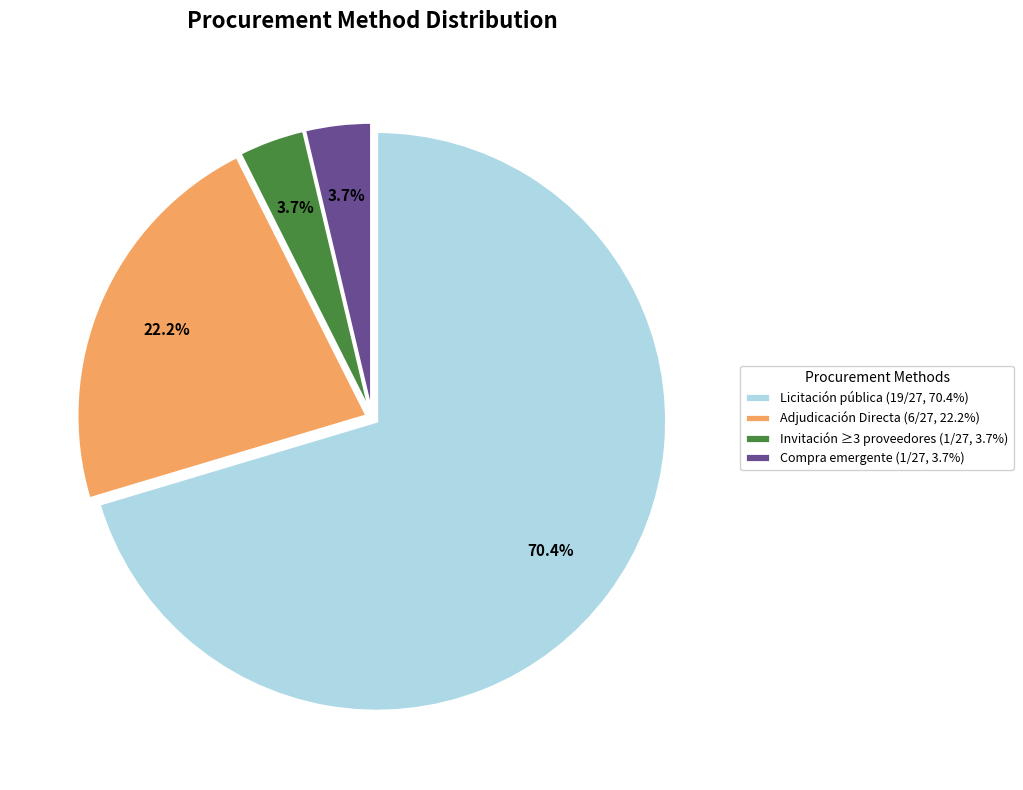

How many segments does this pie chart have?

4